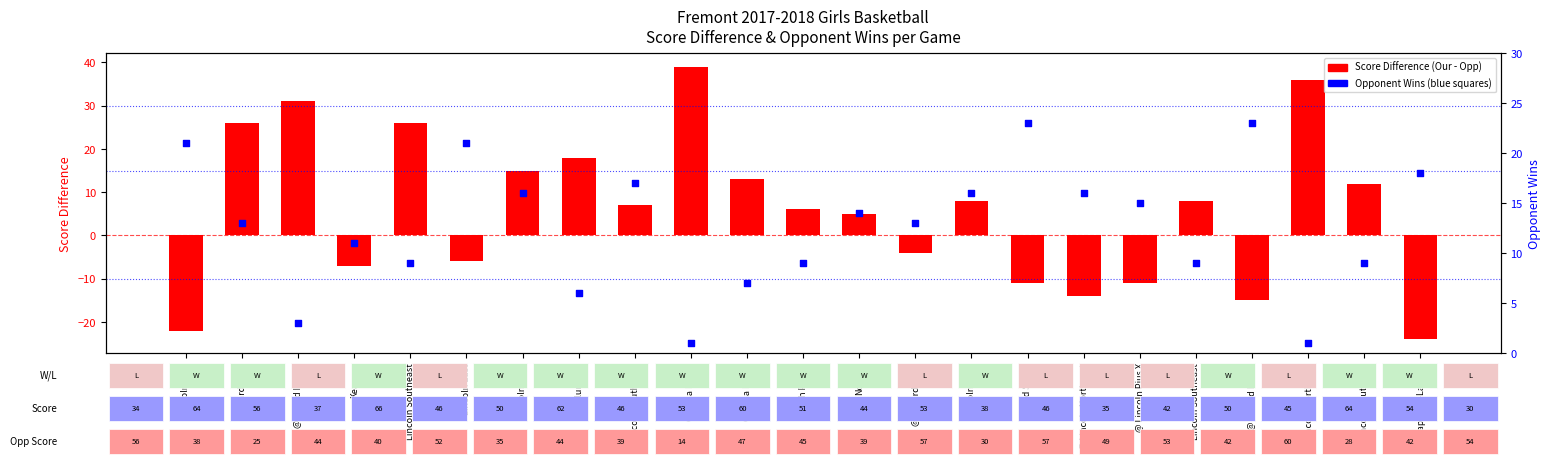

At how many categories does at least one series exceed 16?

12